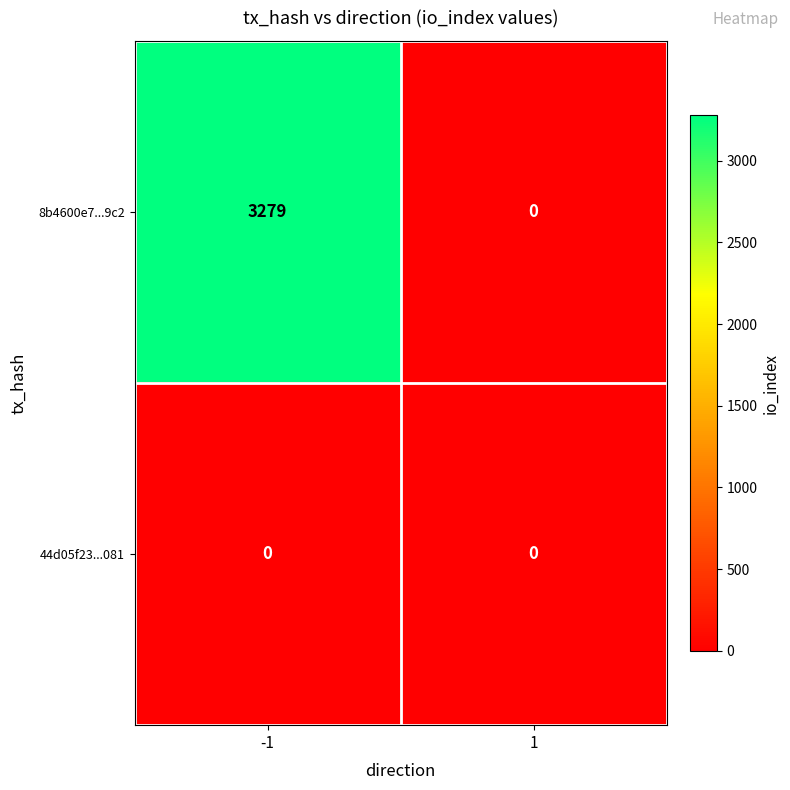

What is the average value of the 8b4600e7...9c2 series?

1640